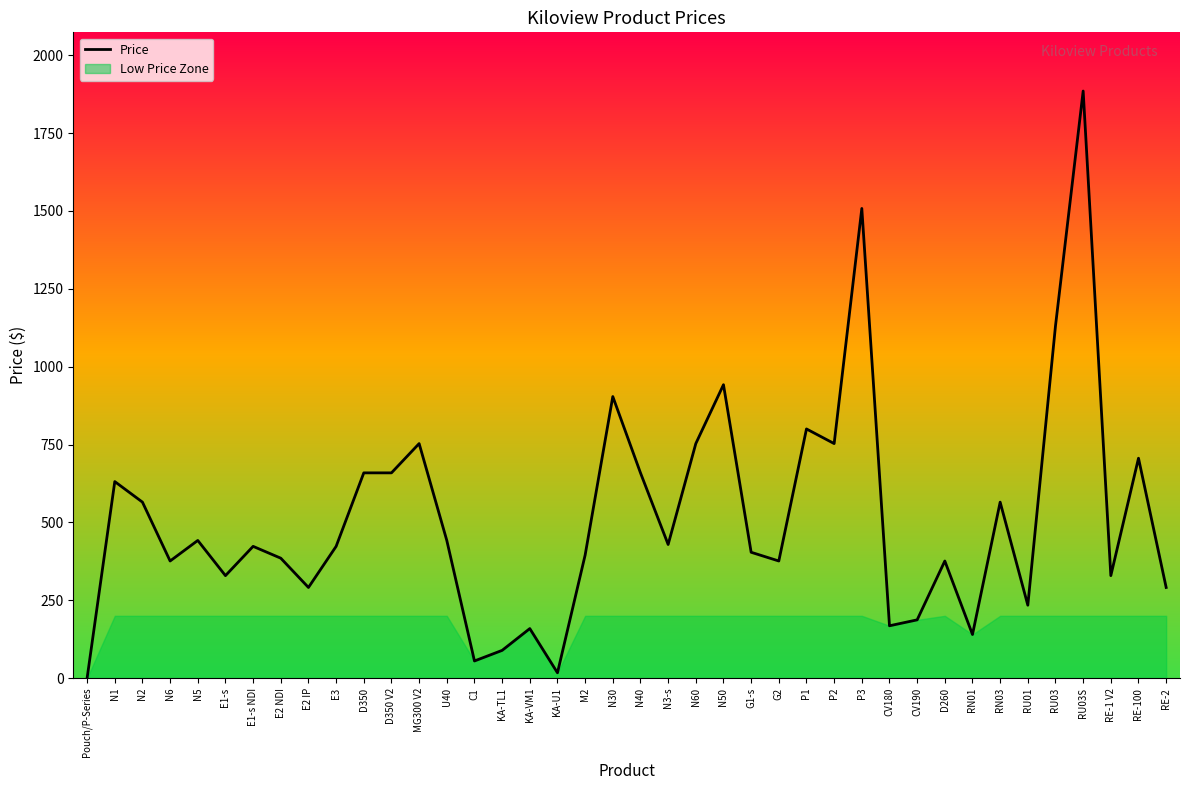

What is the value of the 37th point from the left?

1885